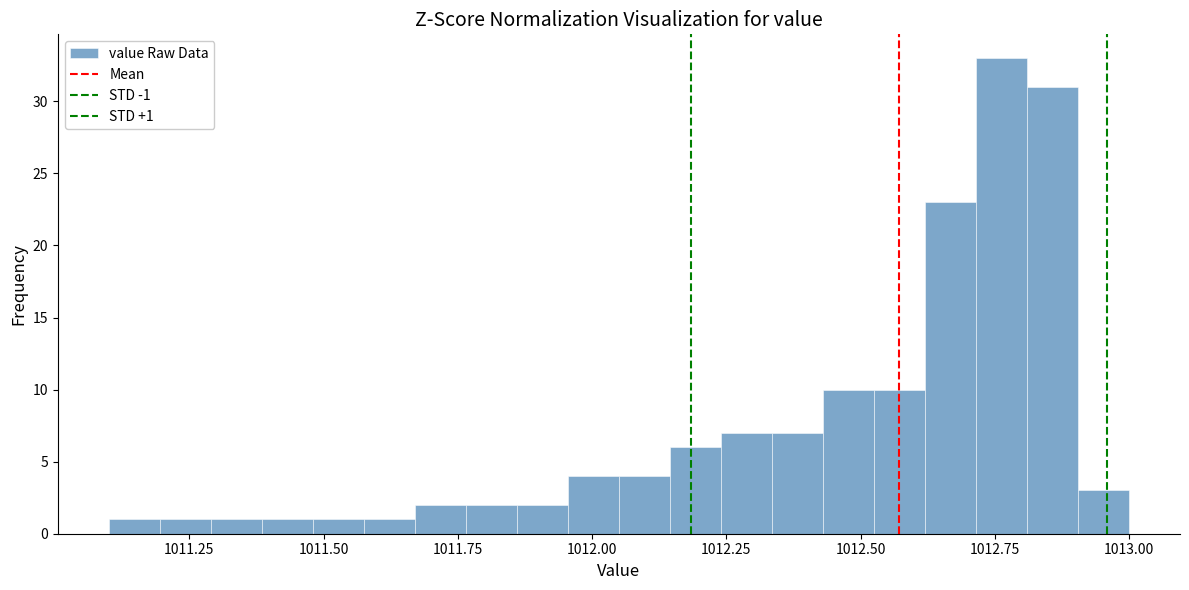

Around what value on the x-axis is the tallest bar? Give the approximate position of its centre, as read against the axis.

1012.75